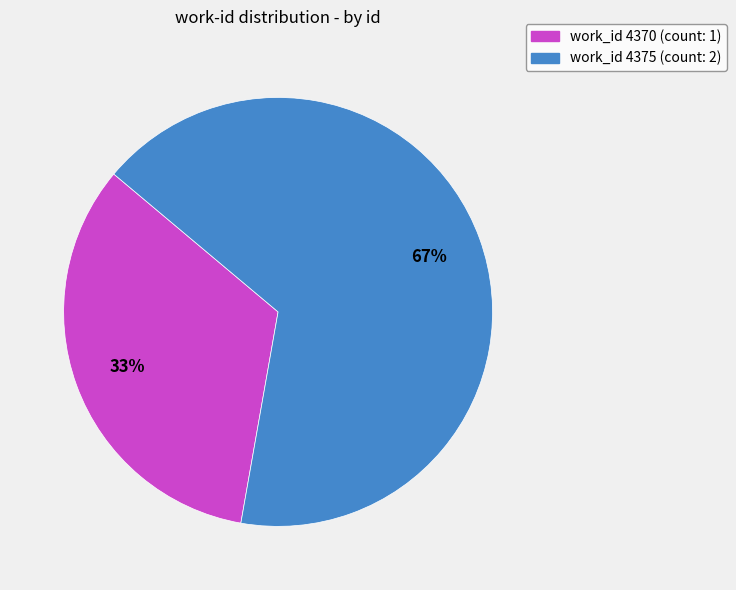

To the nearest percent, what is the average slice percentage?

50%